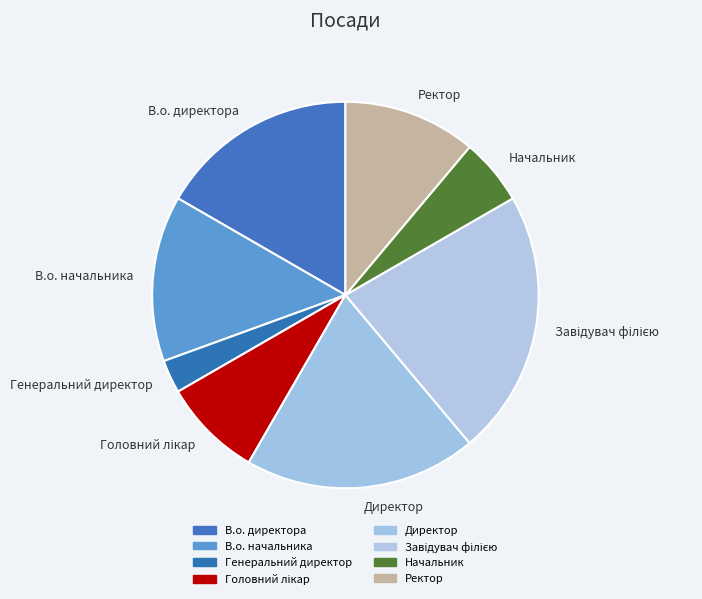

Approximately how many times larger is the value at Начальник compared to Ректор?

0.5